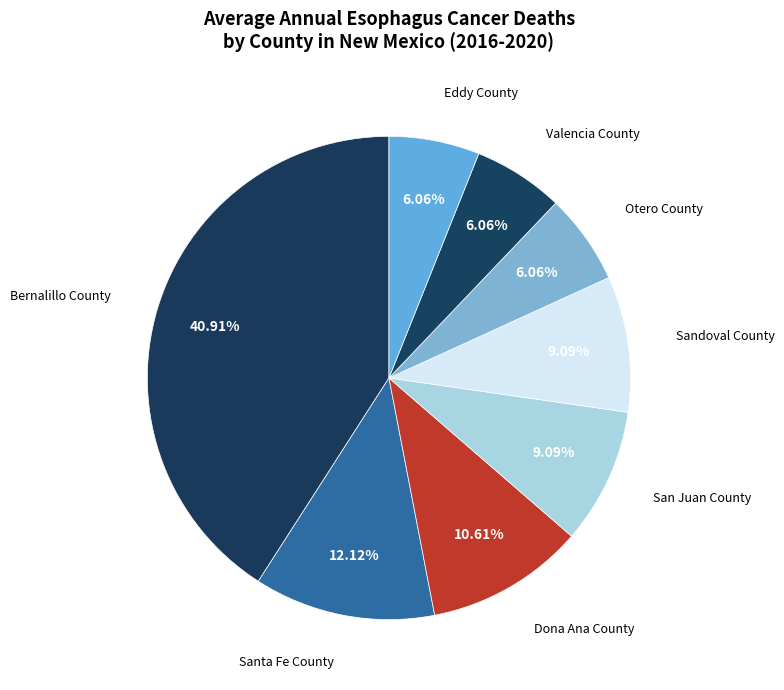

To the nearest percent, what percentage of the pie is Bernalillo County?

41%